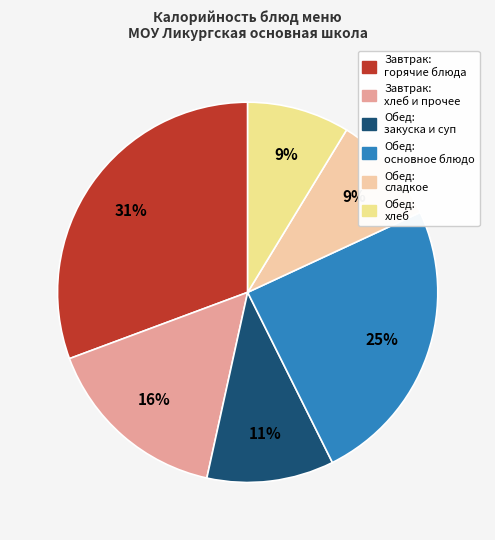

Count the number of slices in the pie.

6